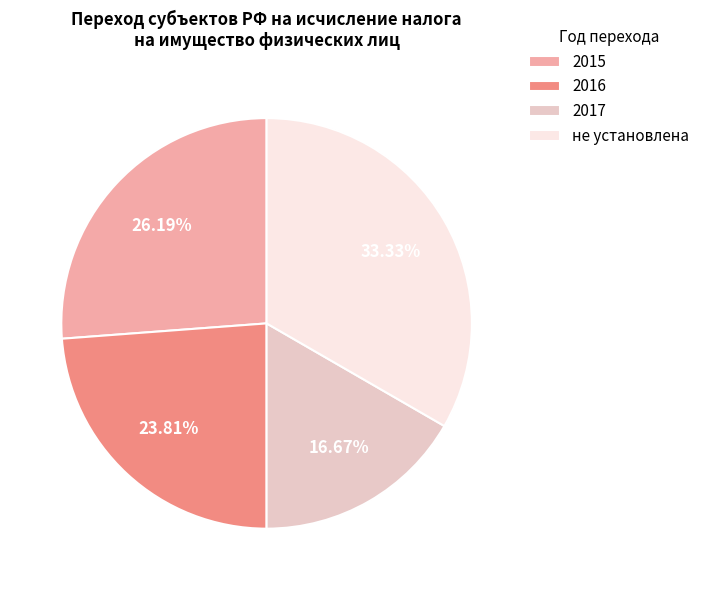

Rank the categories by value from highest to lowest.

не установлена, 2015, 2016, 2017